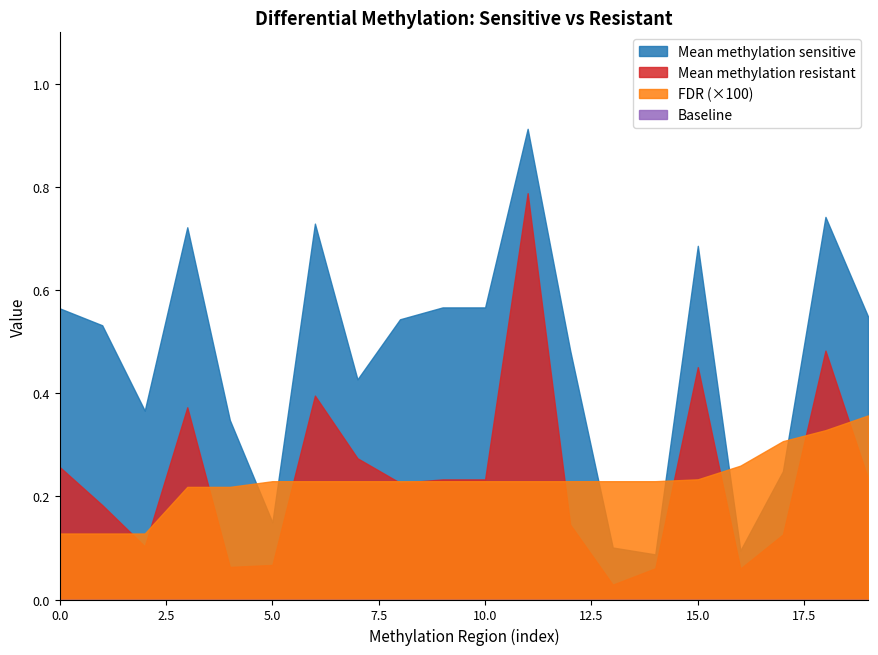

Does the chart display data point markers on the line(s)?

No